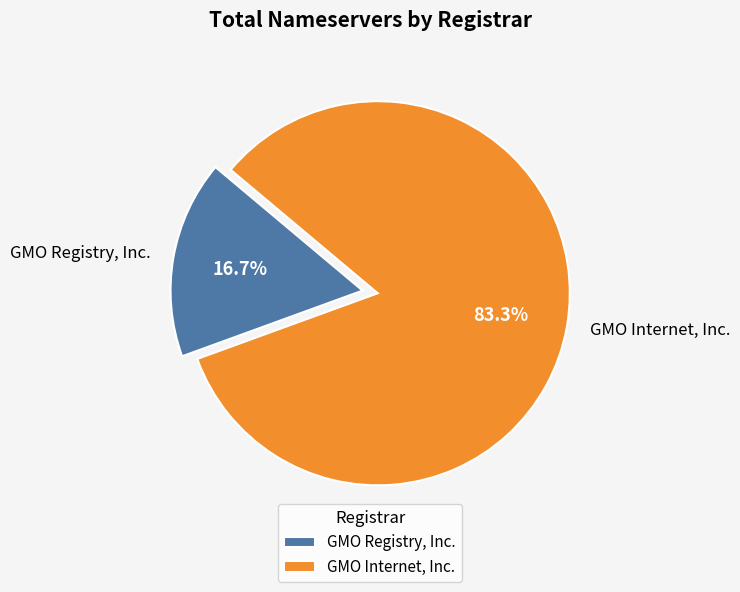

Which has a higher value, GMO Registry, Inc. or GMO Internet, Inc.?

GMO Internet, Inc.